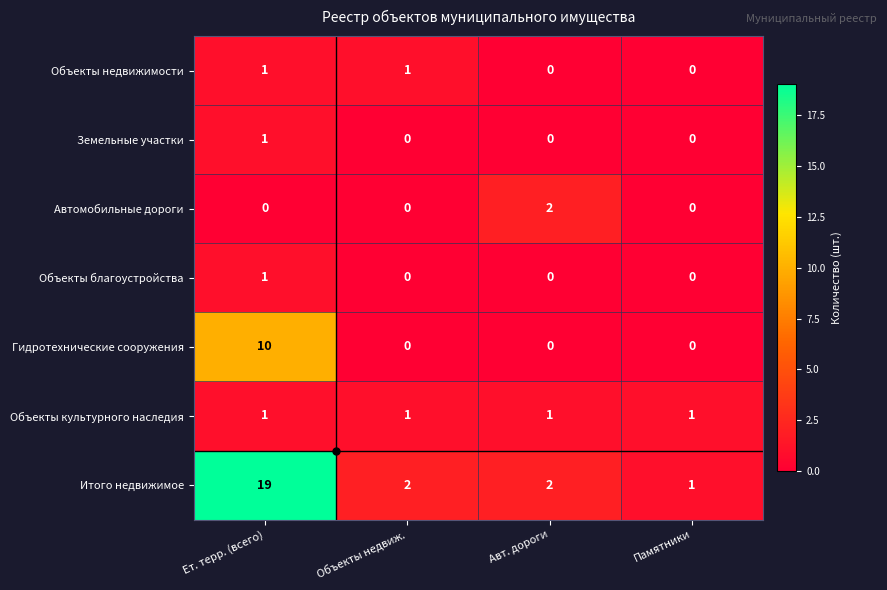

Is it true that Автомобильные дороги equals 0 at Памятники?

True